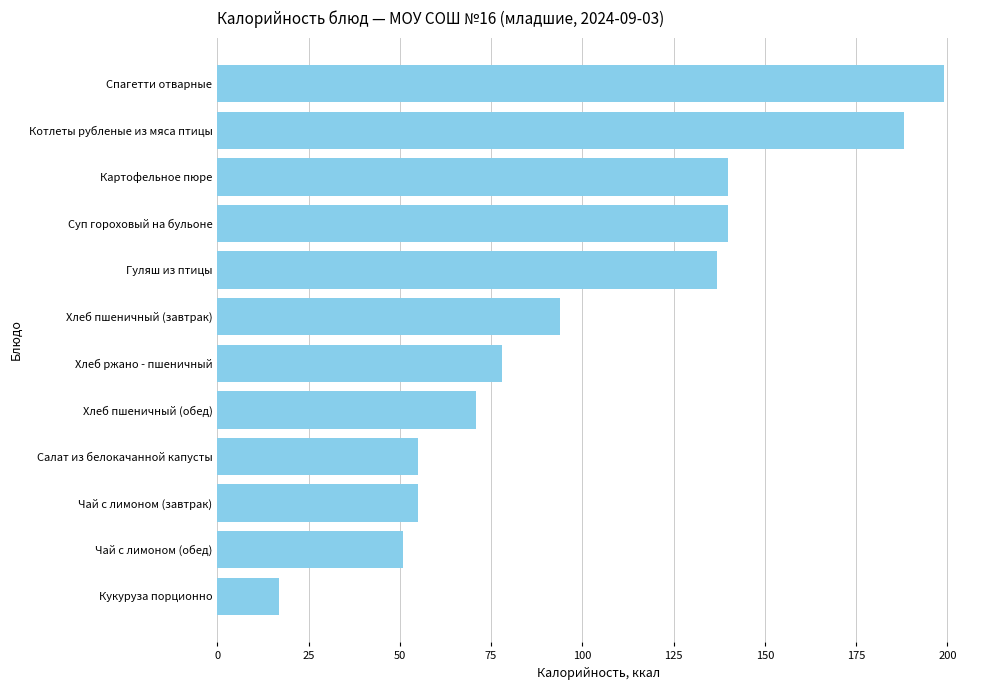

How many data points are less than 94?

6